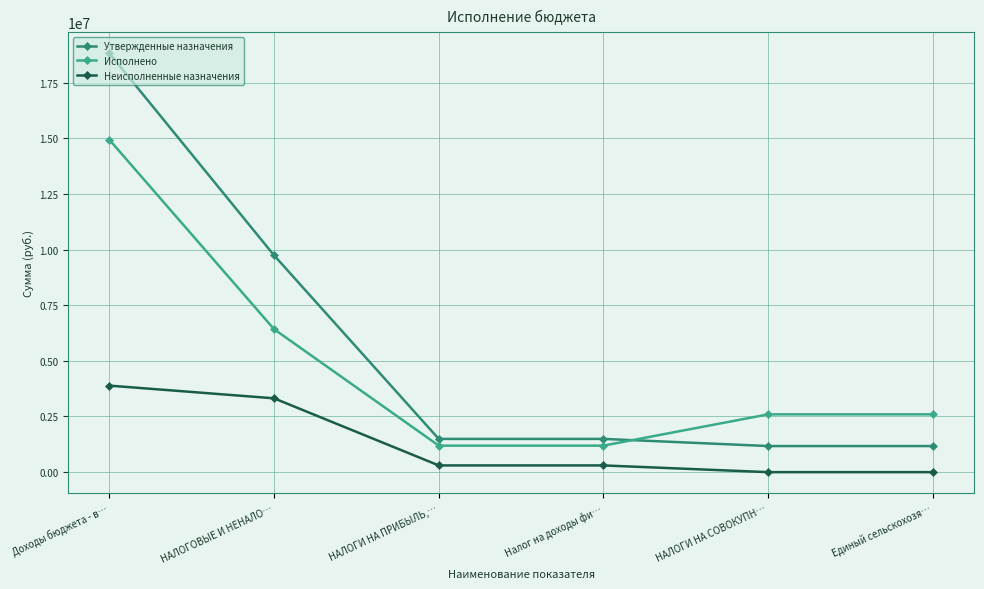

Between which two adjacent categories do Исполнено and Утвержденные назначения first intersect?

Налог на доходы фи… and НАЛОГИ НА СОВОКУПН…